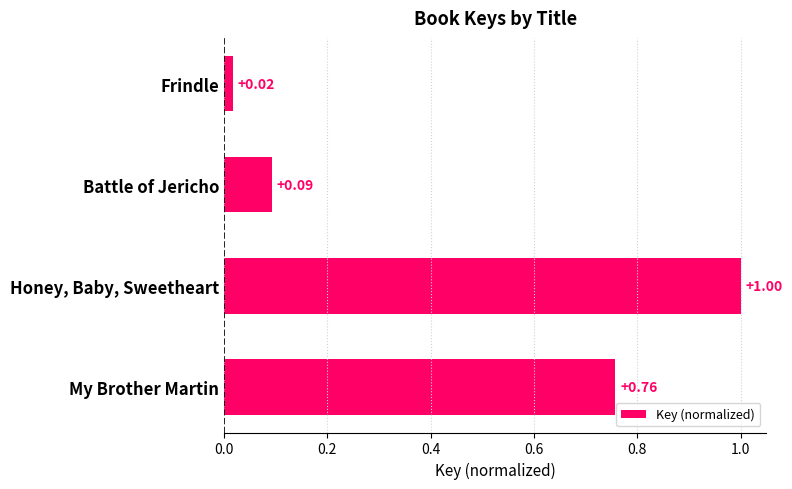

What is the change in value from Frindle to Honey, Baby, Sweetheart?

+1.0